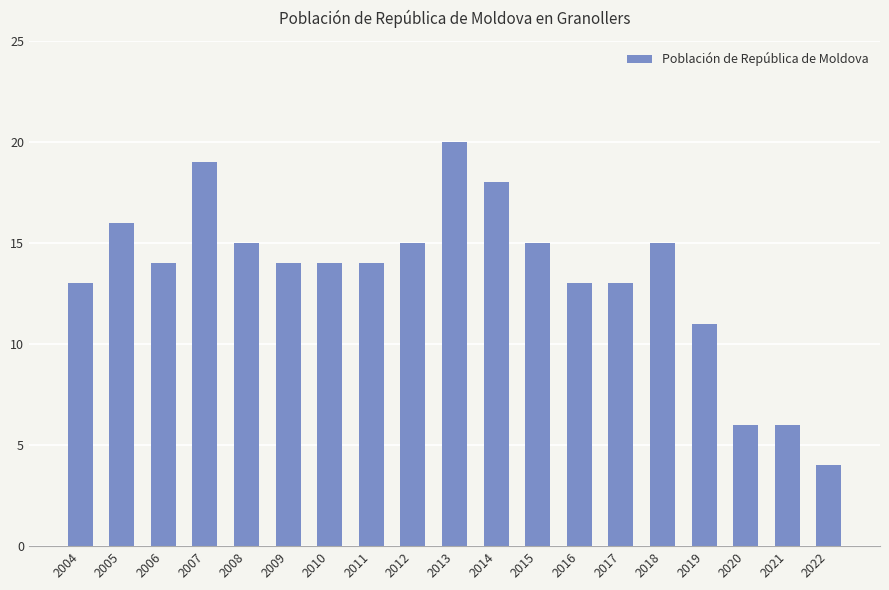

The value at 2013 is 20. True or false?

True